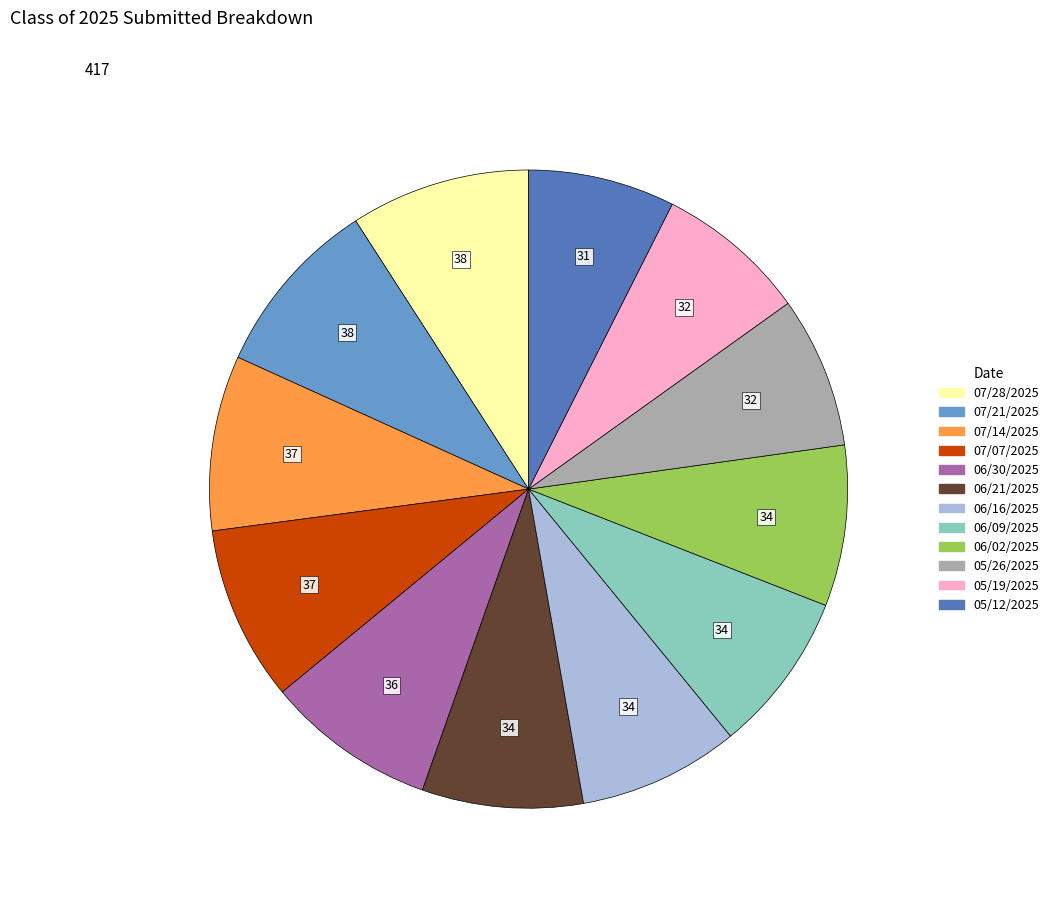

Does 06/21/2025 represent more than half of the total?

No